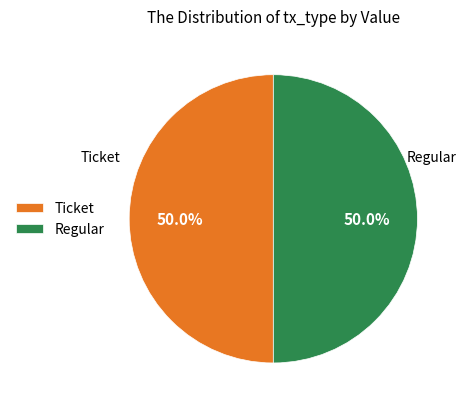

To the nearest percent, what is the combined percentage of Regular and Ticket?

100%